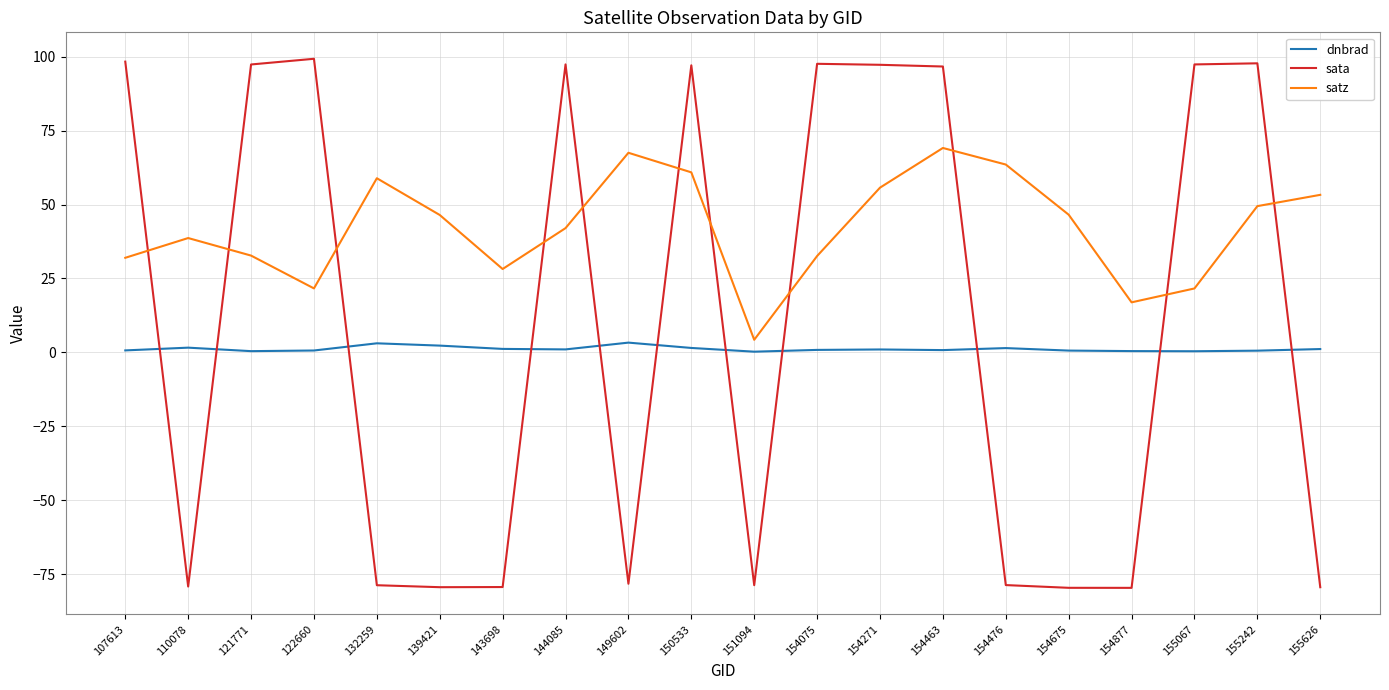

List the series in order of their peak value, lowest first.

dnbrad, satz, sata